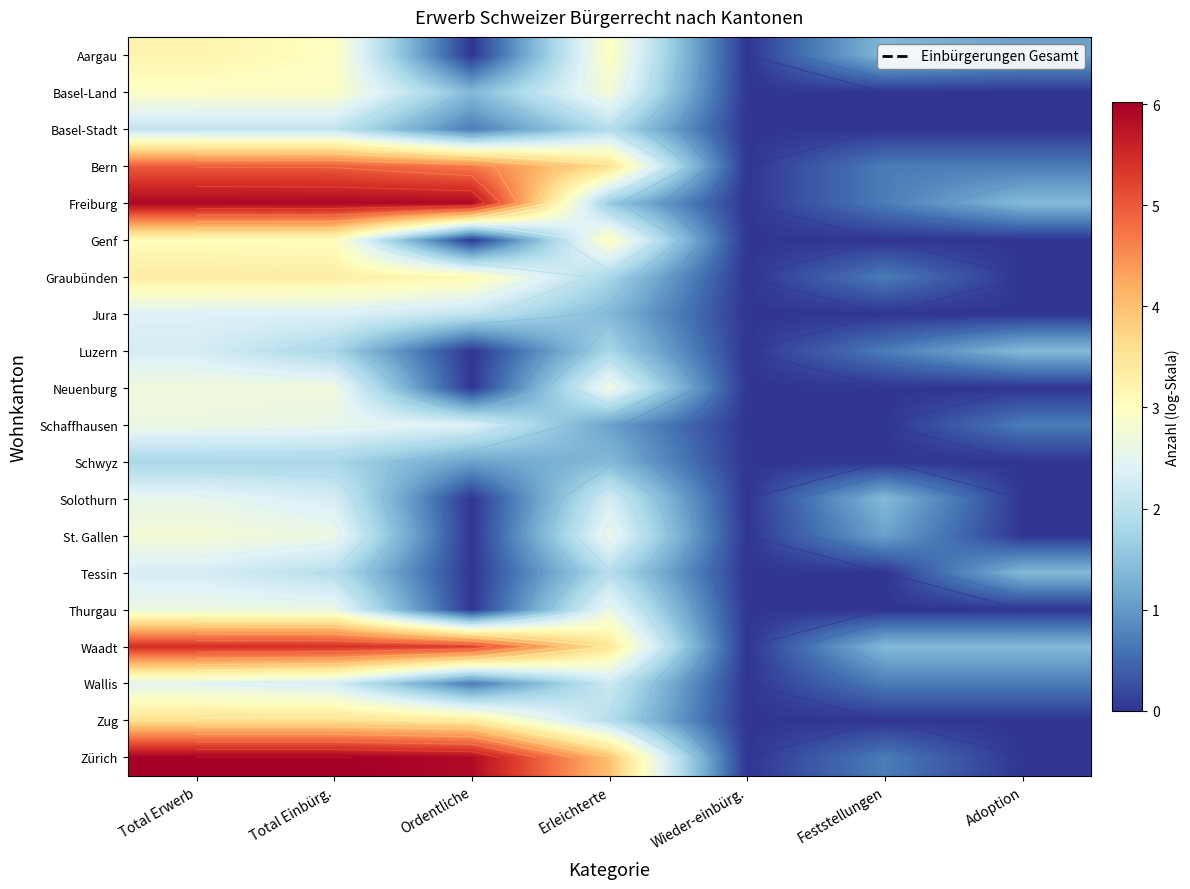

Which category has the lowest value across all series?

Ordentliche